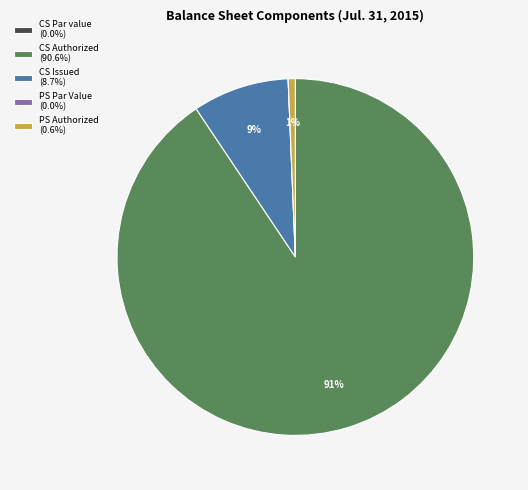

To the nearest percent, what portion does CS Issued (8.7%) represent?

9%